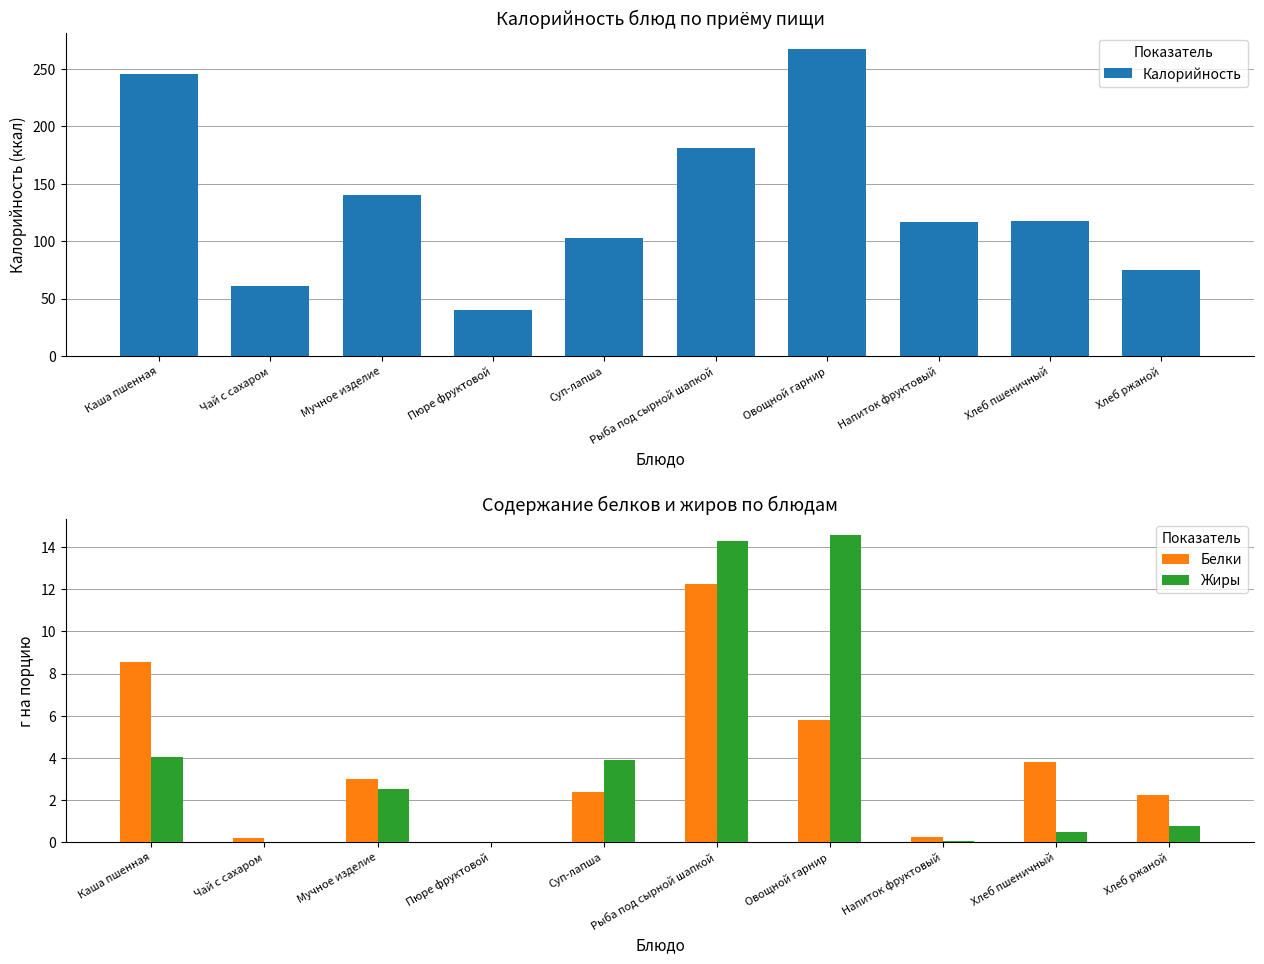

Reading left to right, extract all data points from this chart.

Калорийность: 246.0	61.0	140.0	40.0	103.0	181.0	268.0	117.0	118.0	75.0
Белки: 8.5	0.2	3.0	0.0	2.4	12.2	5.8	0.2	3.8	2.2
Жиры: 4.0	0.0	2.5	0.0	3.9	14.3	14.6	0.0	0.5	0.8